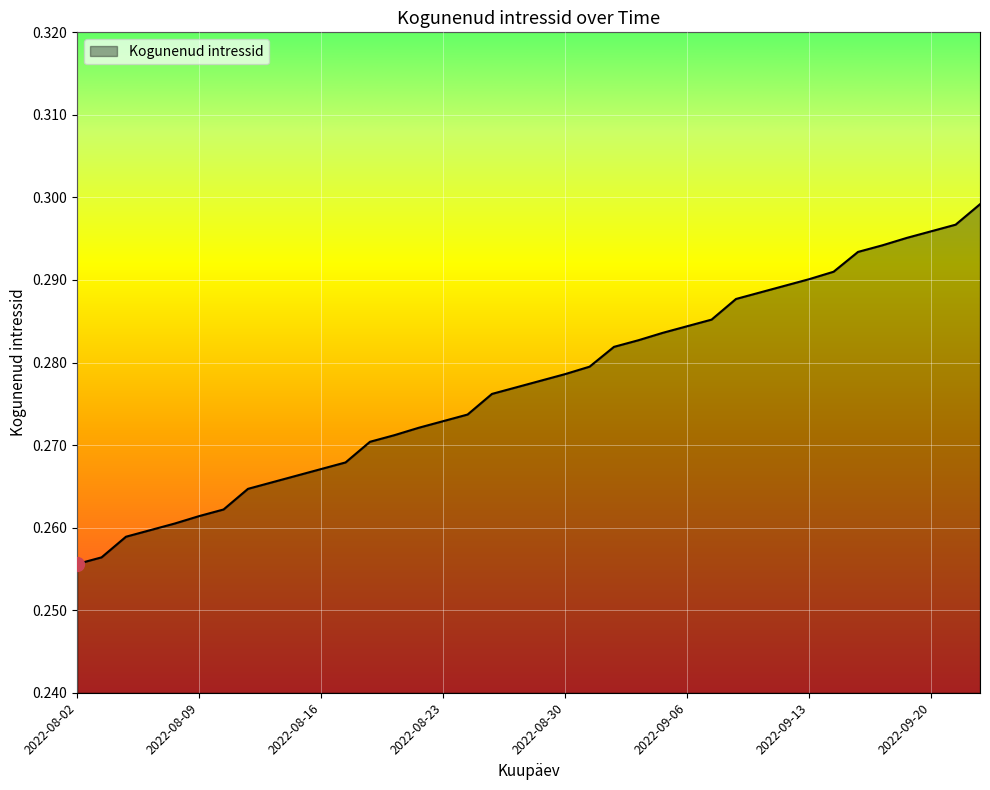

At which label is the value closest to 0?

2022-08-02